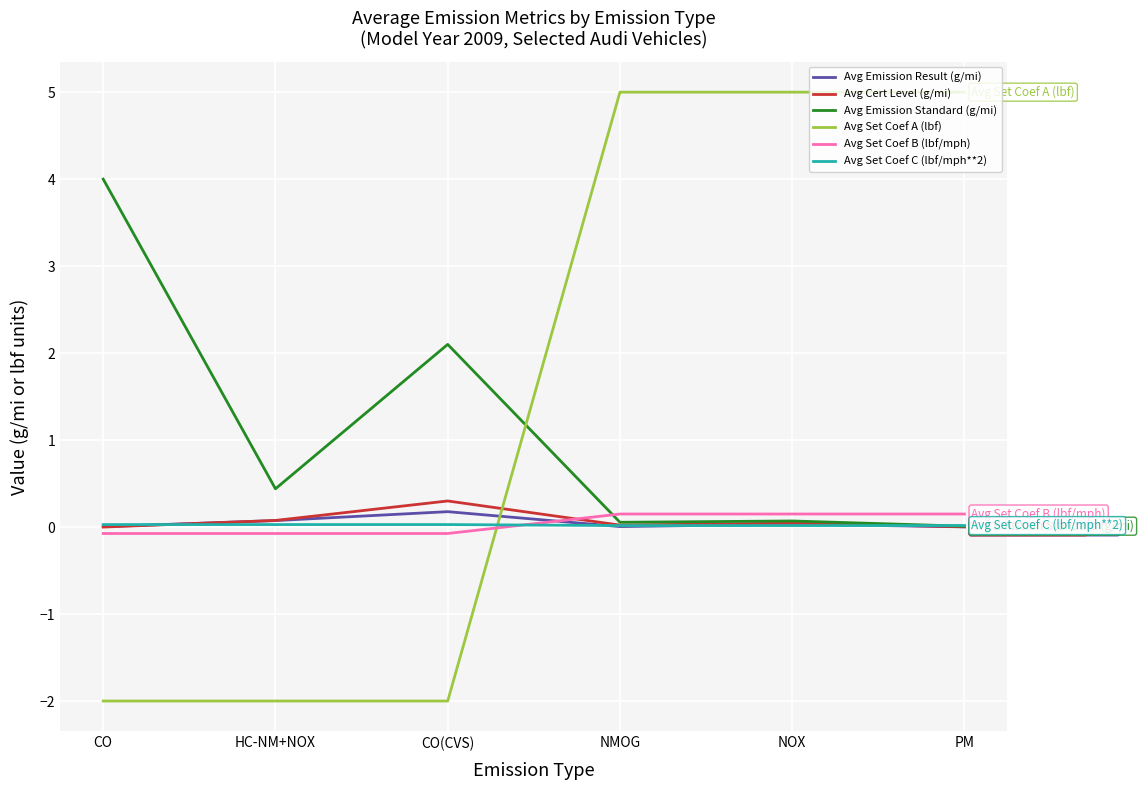

At which category does Avg Emission Standard (g/mi) reach its first local peak?

CO(CVS)